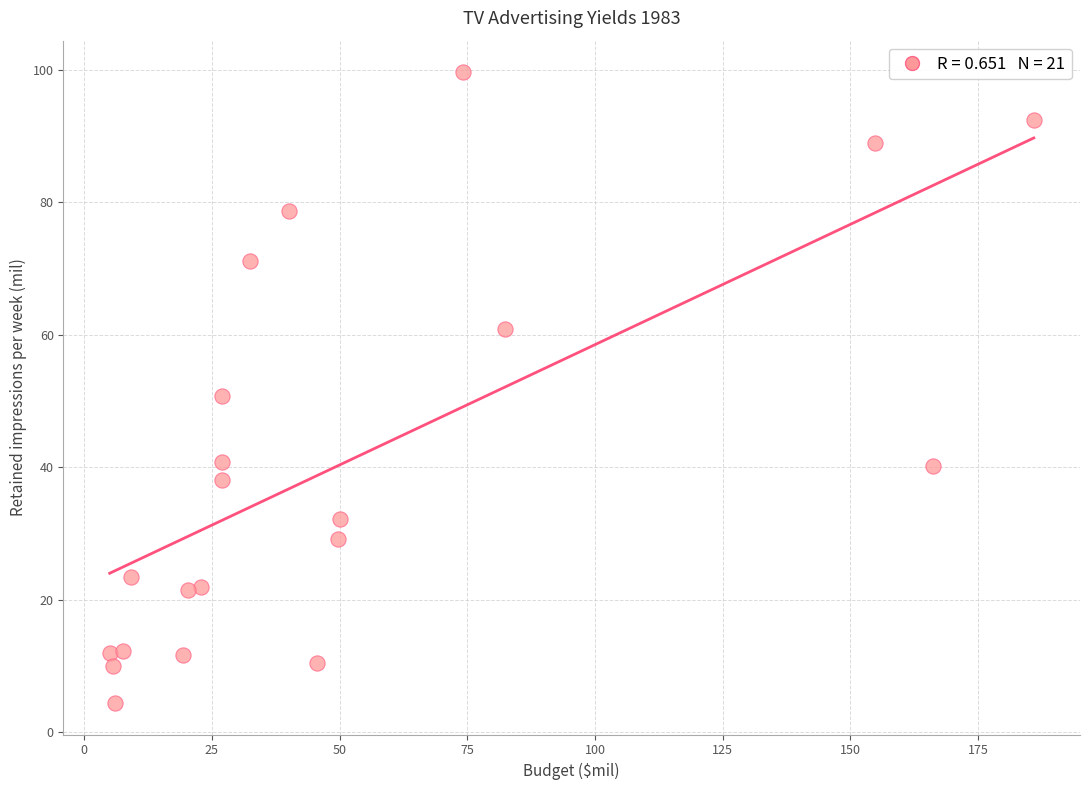

What Y value in the scatter plot is closest to 52?

50.7